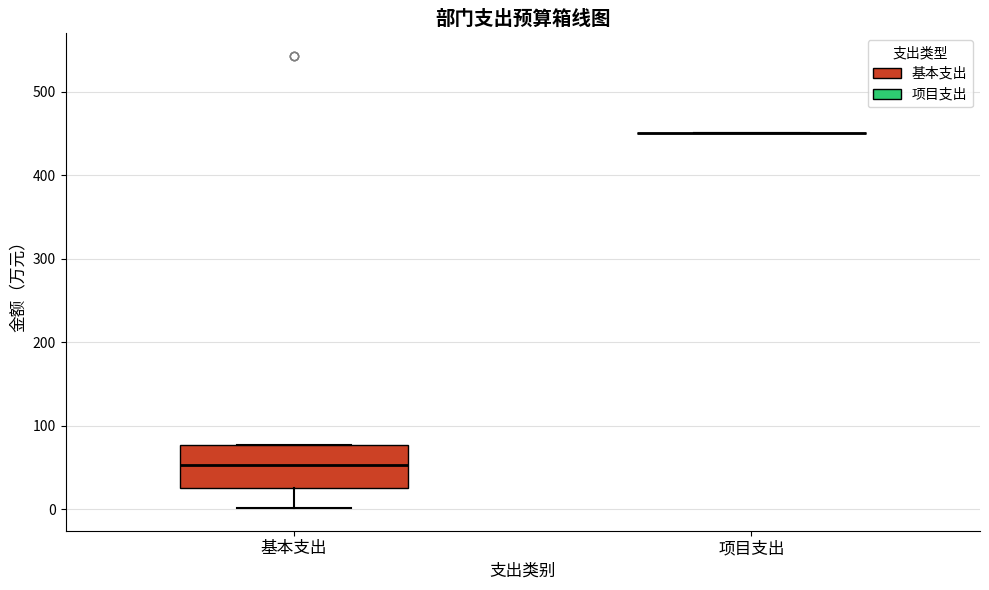

Reading left to right, transcribe this box plot: for each box, give where its median line is, the range the box spans, and where its two whiskers end, as read against the y-axis. The values are not printed on the chart, so give them approximately, as read against the axis.

基本支出: median 50, box 30 to 80, whiskers 0 to 80
项目支出: box collapsed to a line at 450, whiskers 450 to 450